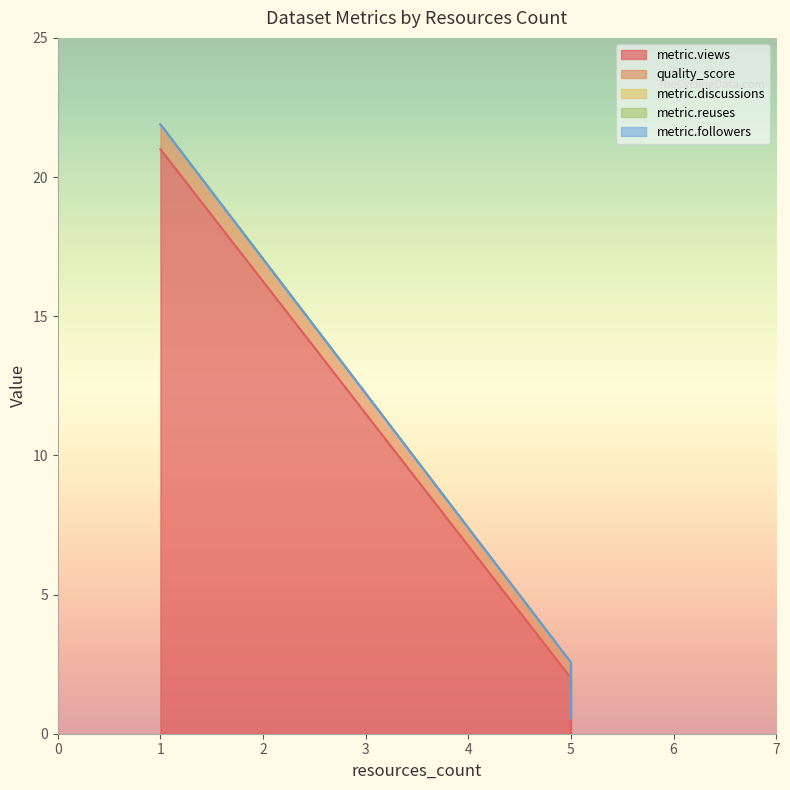

Reading right to left, extract all data points from this chart.

metric.views: 5=0.0	5=2.0	1=21.0
quality_score: 5=0.6	5=0.6	1=0.9
metric.discussions: 5=0.0	5=0.0	1=0.0
metric.reuses: 5=0.0	5=0.0	1=0.0
metric.followers: 5=0.0	5=0.0	1=0.0